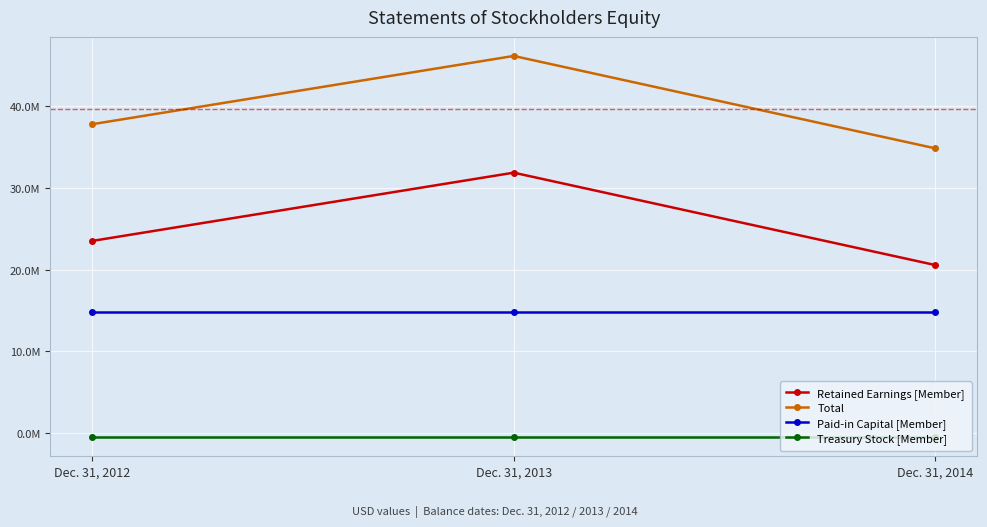

At which label does Total first exceed 37791000?

Dec. 31, 2013